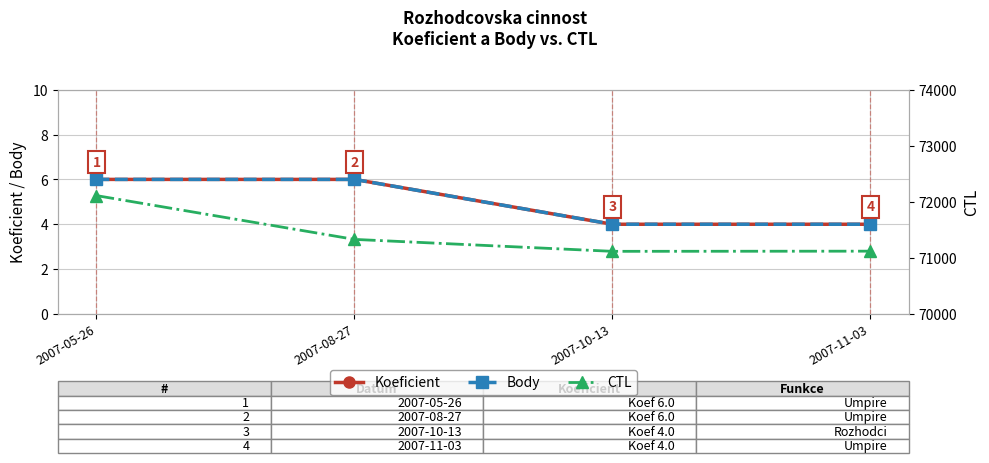

What is the value of the Koeficient point at the 2nd from the left?

6